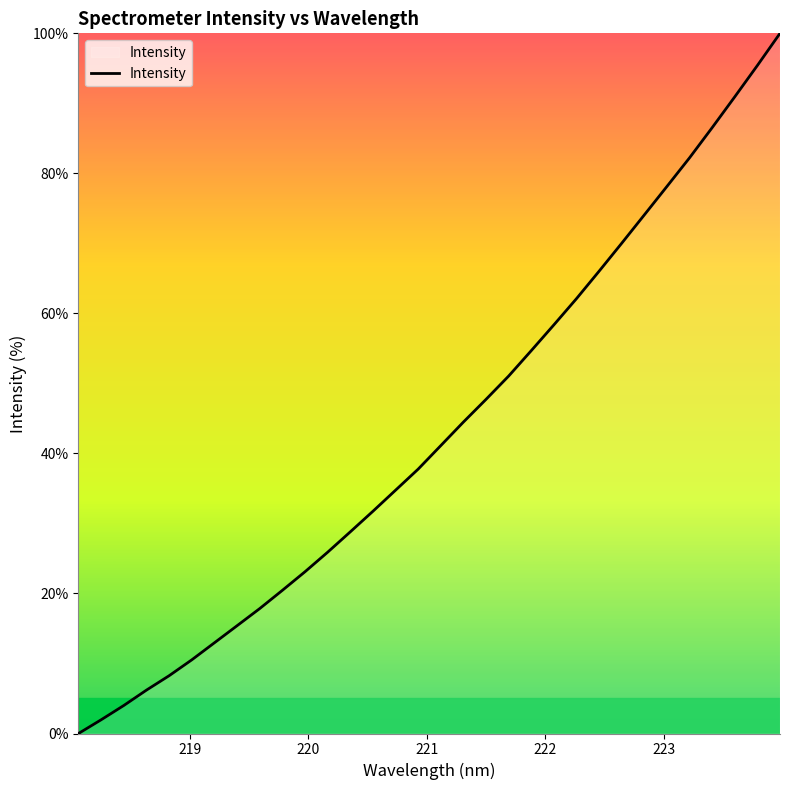

Reading right to left, transcribe all the data shown in this chart.

100.0	95.4	90.9	86.5	82.2	78.1	74.1	70.0	66.0	62.1	58.4	54.7	51.1	47.7	44.5	41.1	37.8	34.7	31.7	28.8	25.9	23.1	20.4	17.8	15.4	13.0	10.5	8.3	6.2	4.0	2.0	0.0